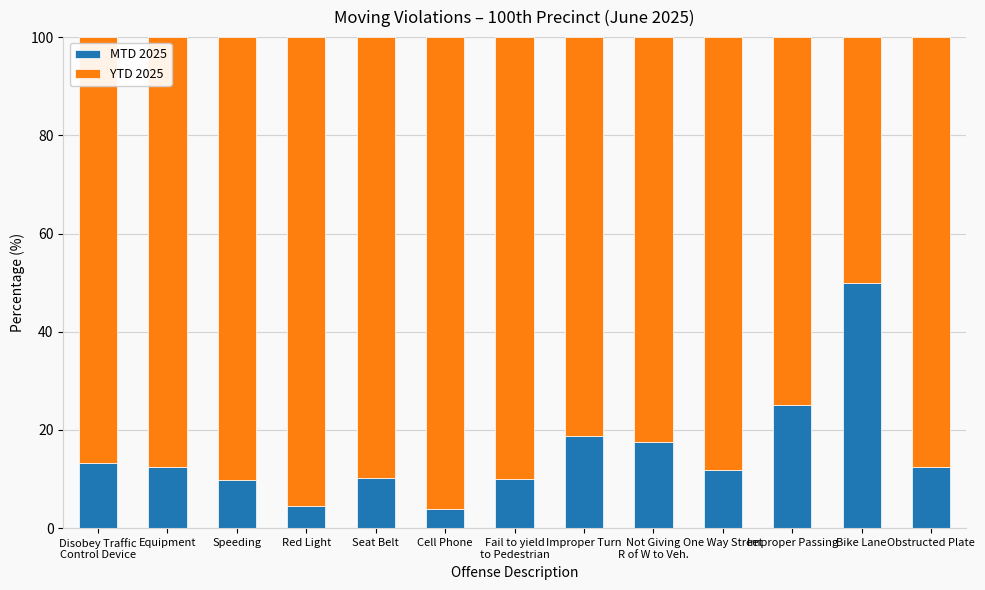

Is it true that MTD 2025 equals 50.0 at Bike Lane?

True